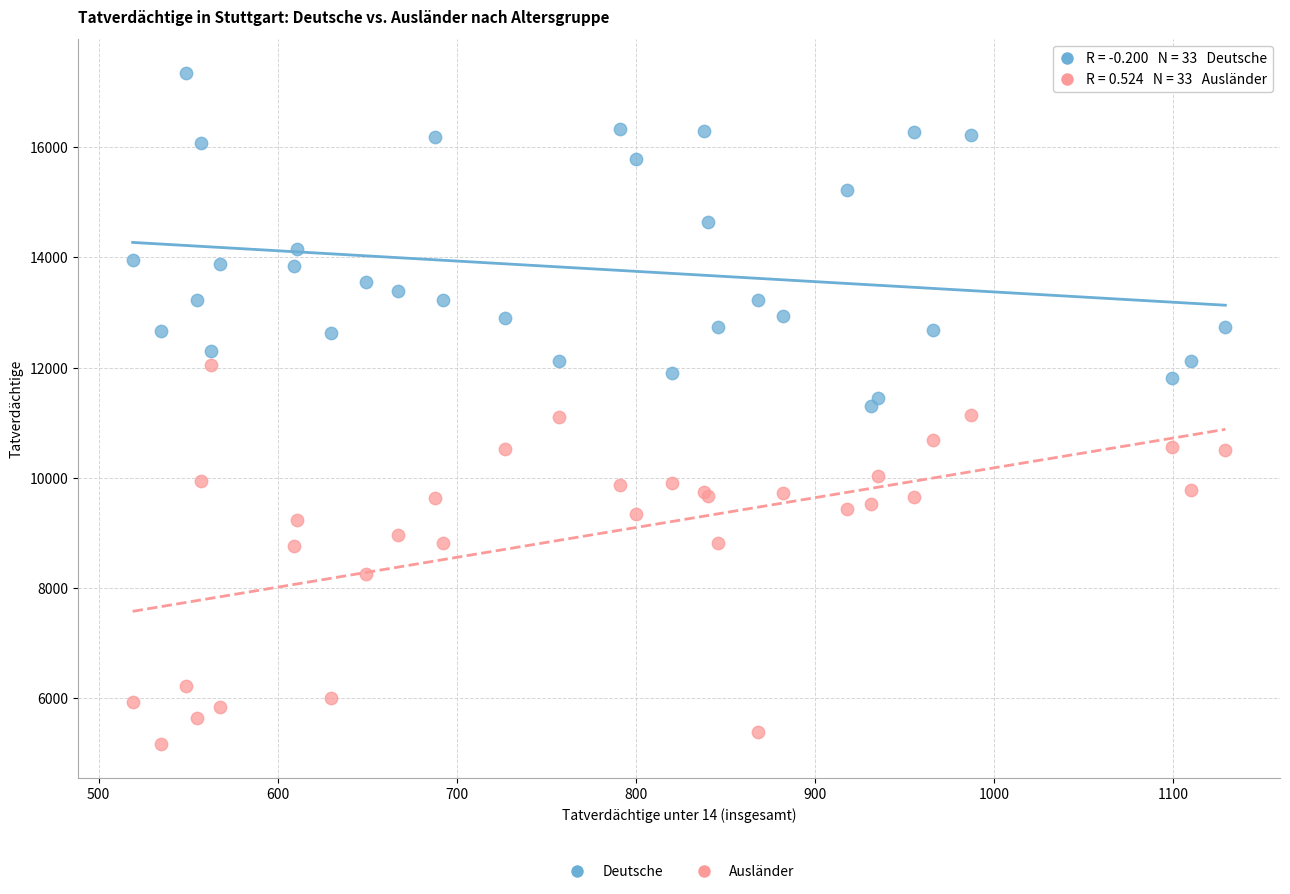

In the Deutsche series, what Y value is closest to 14328?

14155